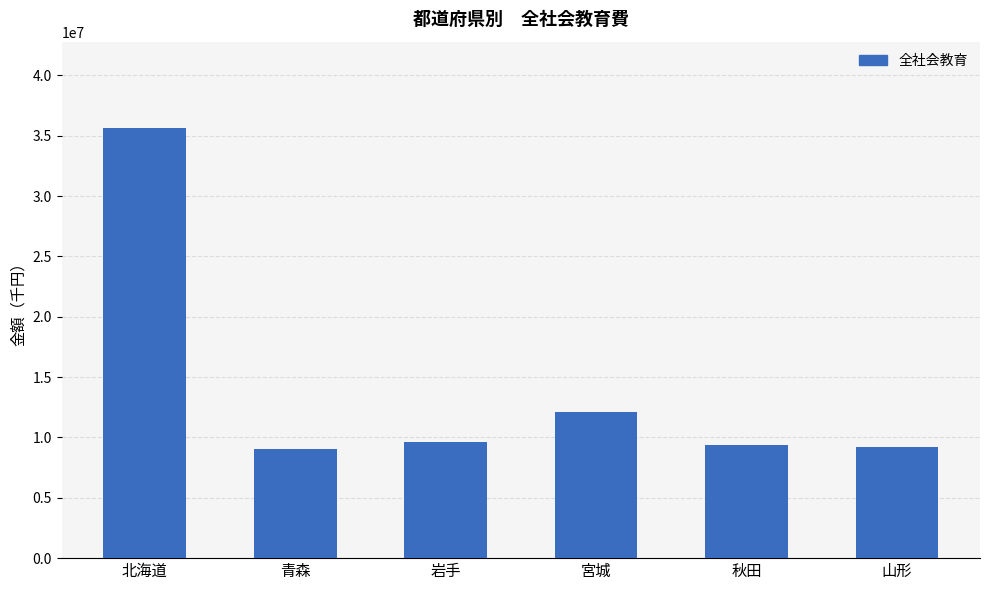

What is the label of the 3rd bar from the left?

岩手